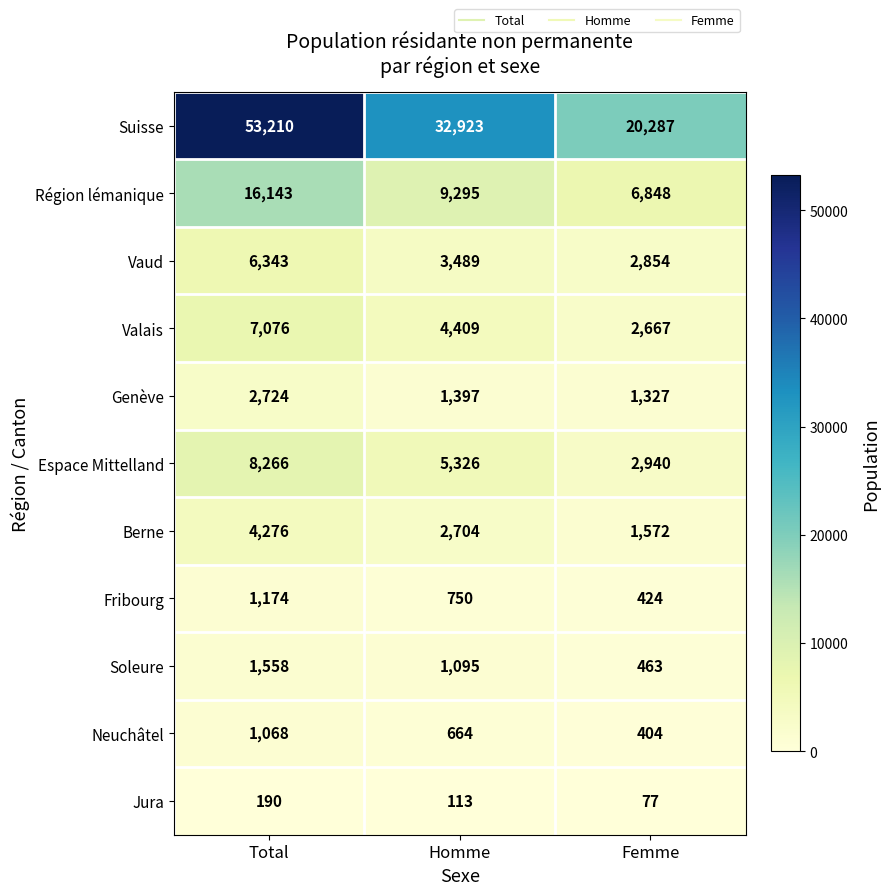

At which label does Genève first exceed 1397?

Total